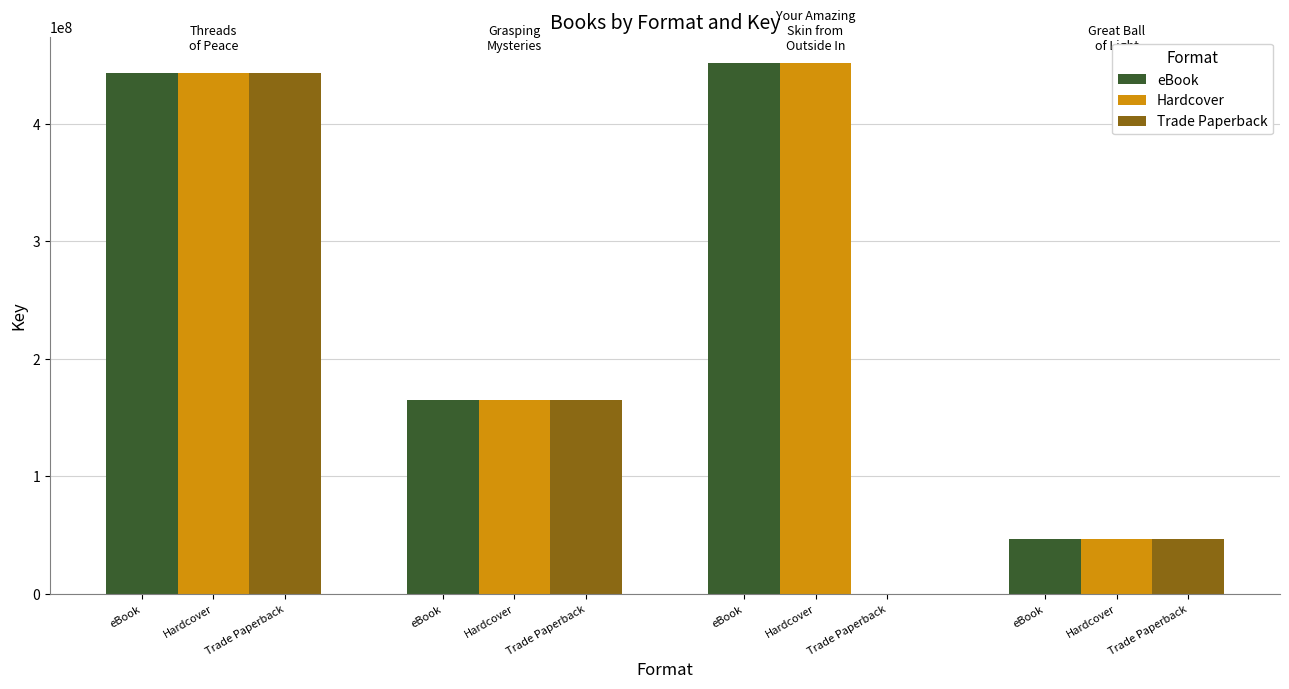

Which series has the largest range (max minus min)?

Trade Paperback